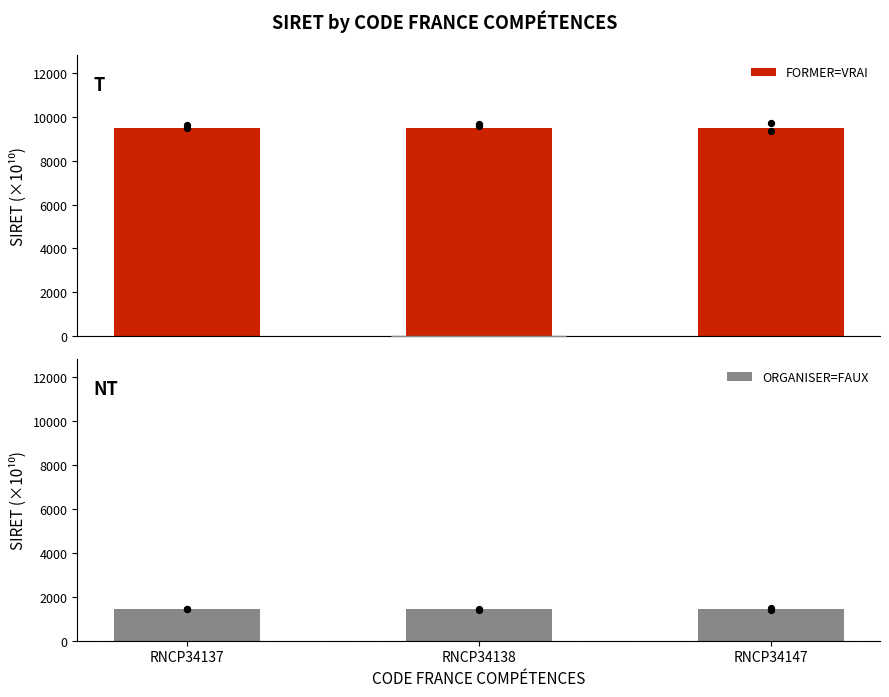

What are all the series names shown in the legend?

FORMER=VRAI, ORGANISER=FAUX